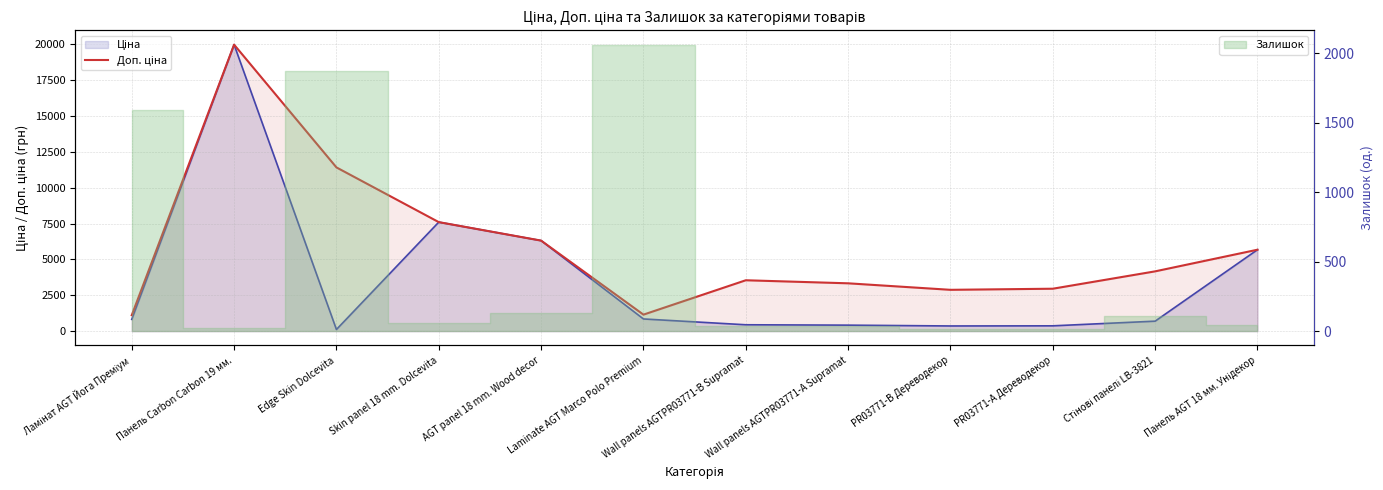

In Доп. ціна, how many points are higher than both neighbors (excluding endpoints)?

2